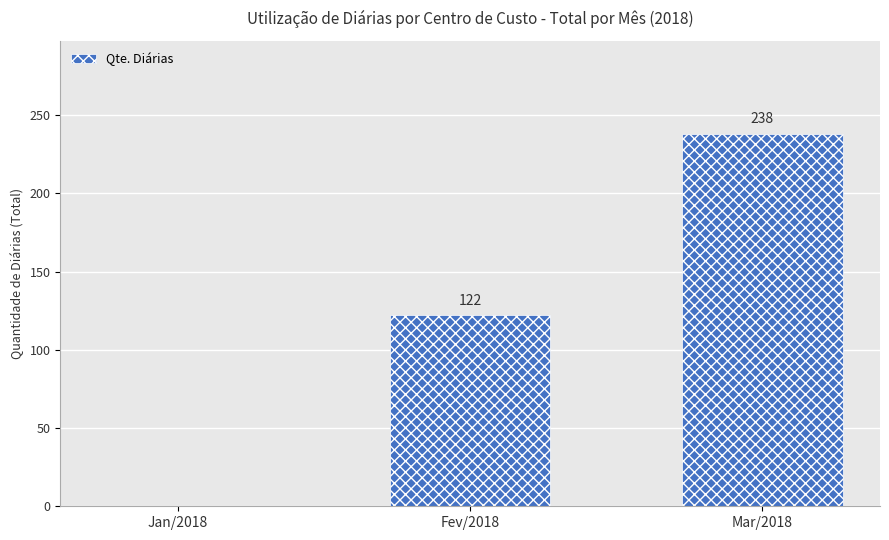

Are the bars horizontal?

No